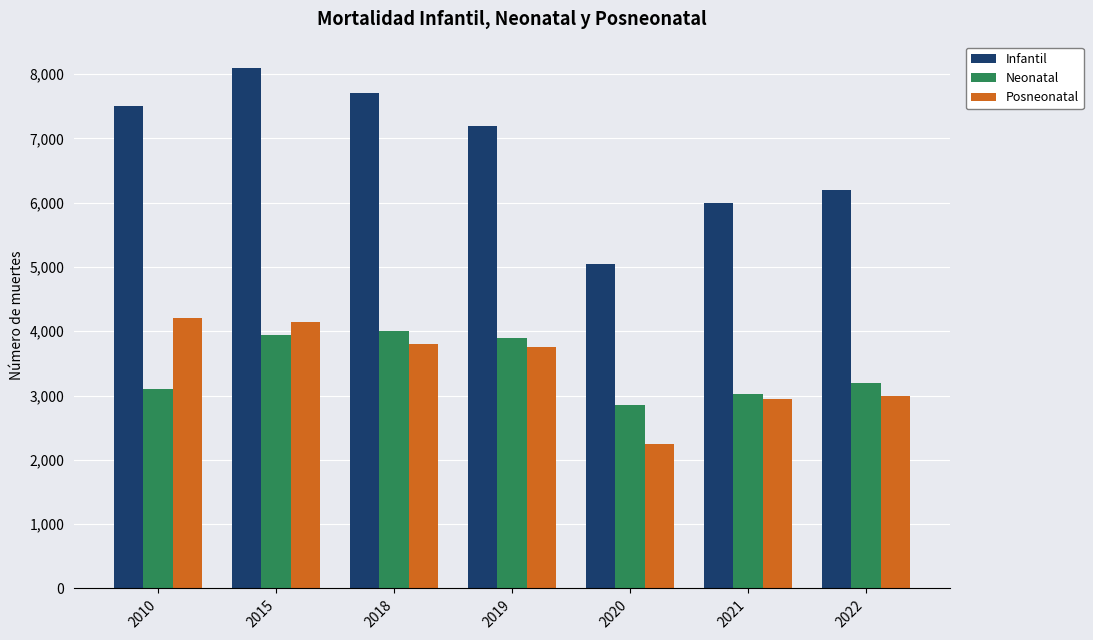

How many bars are there in total?

21